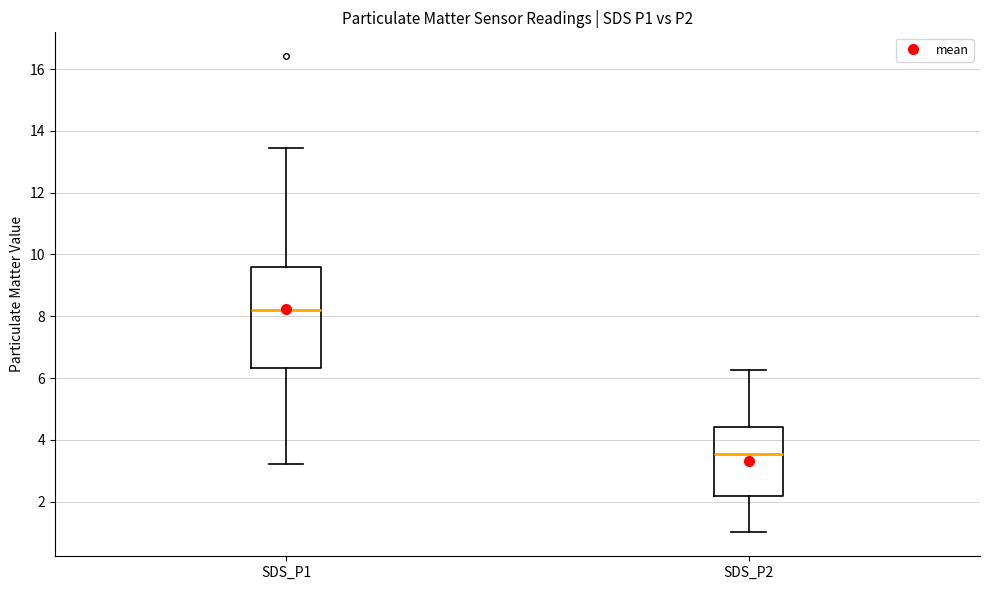

Where does the lower whisker of the box for SDS_P1 end on the y-axis? The values are not printed on the chart, so give them approximately, as read against the axis.

3.2